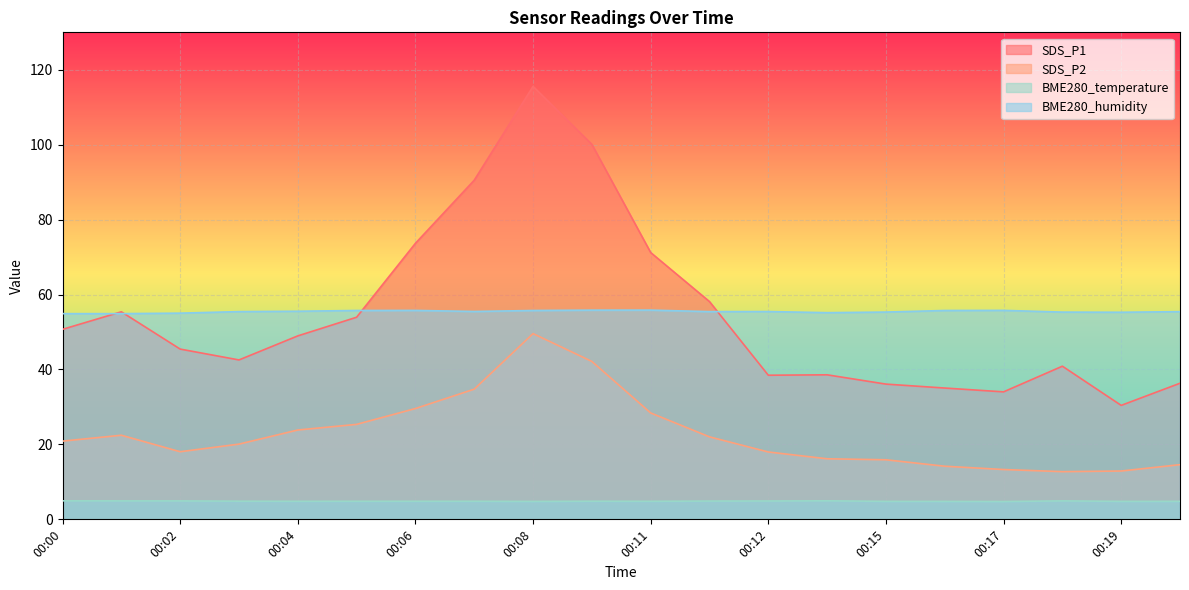

Is it true that BME280_temperature equals 4.8 at 00:09?

True